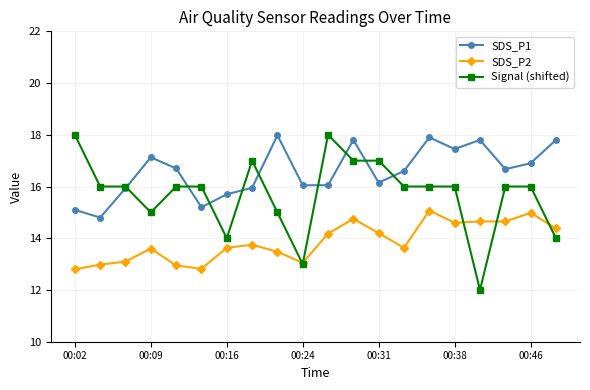

Is this an area chart (filled region under the line)?

No